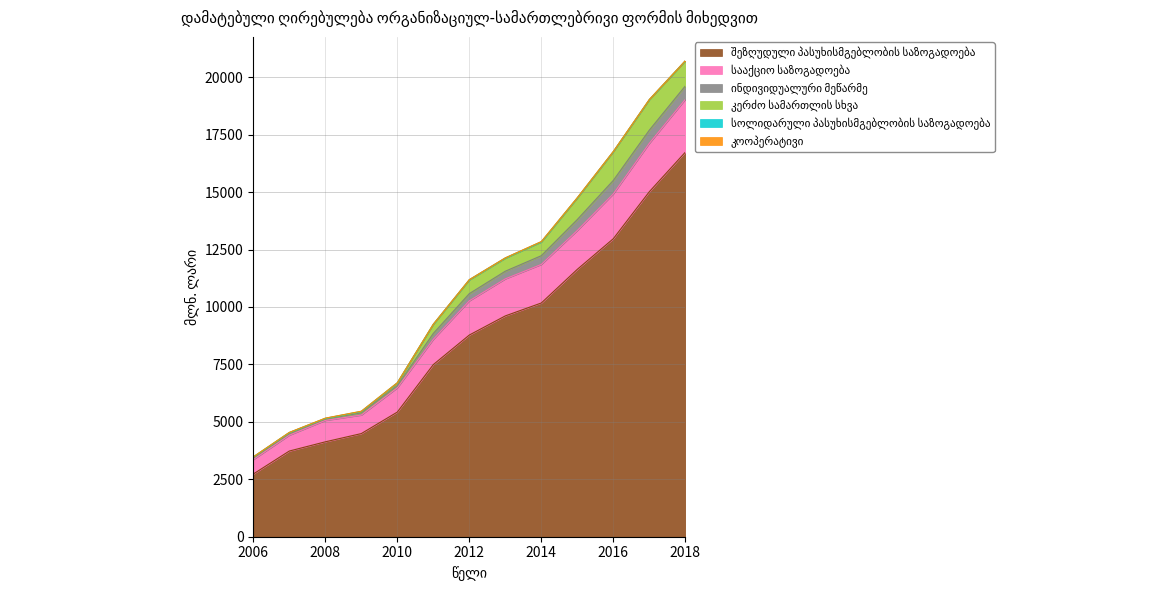

The value of სააქციო საზოგადოება at 2006 is 870.9. True or false?

False